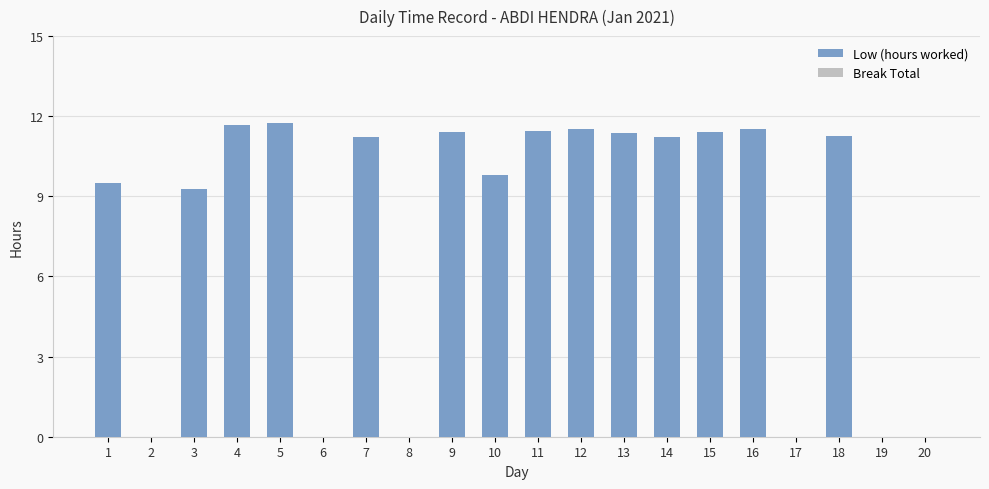

Which has a higher value, 4 or 19?

4